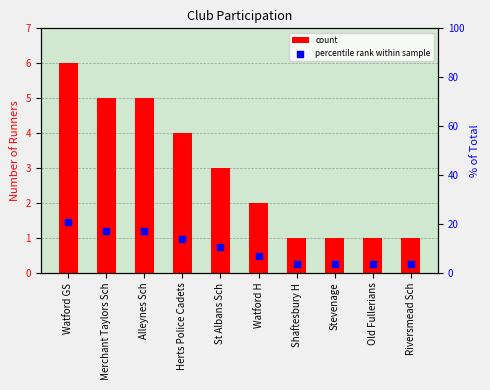

Which series reaches the minimum Y coordinate?

count